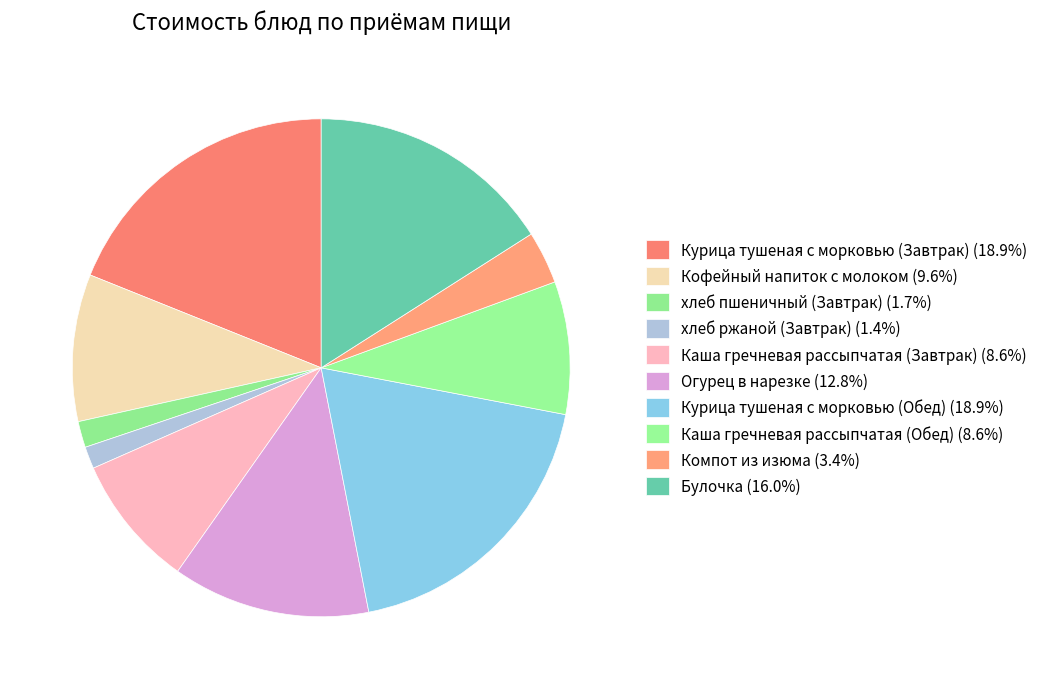

Is there any slice that represents more than half of the pie?

No